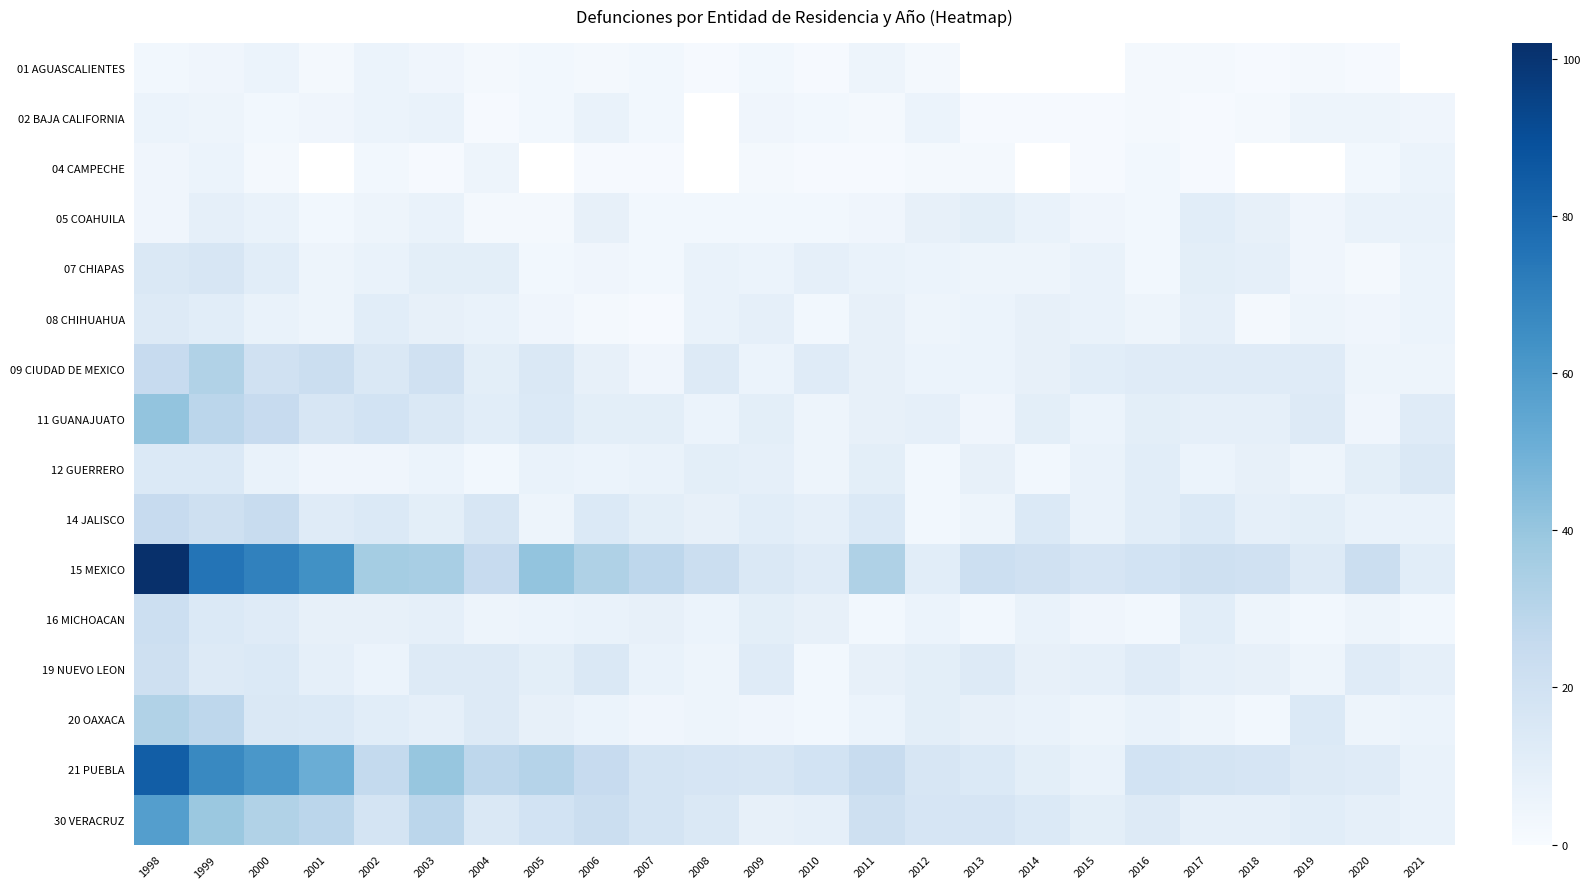

The value of 07 CHIAPAS at 2015 is 7.0. True or false?

True